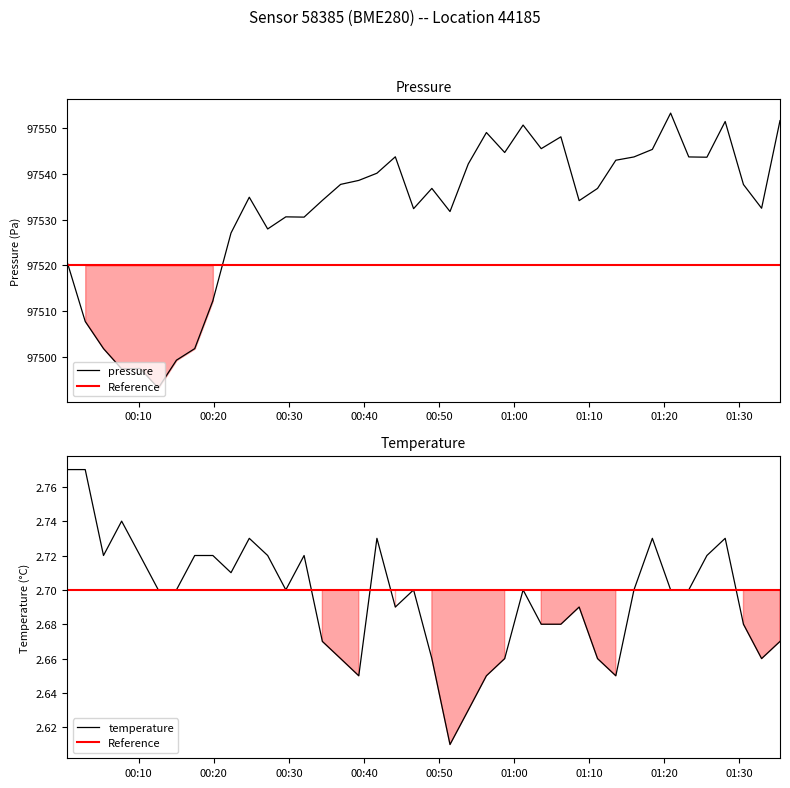

Which series has the largest range (max minus min)?

pressure